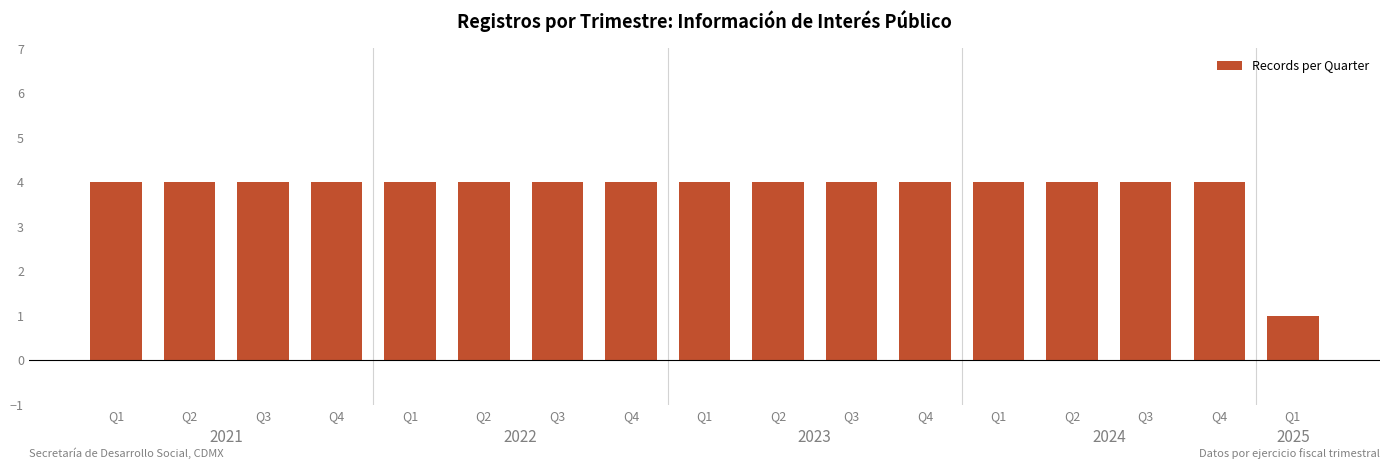

The value at Q3 is 5. True or false?

False